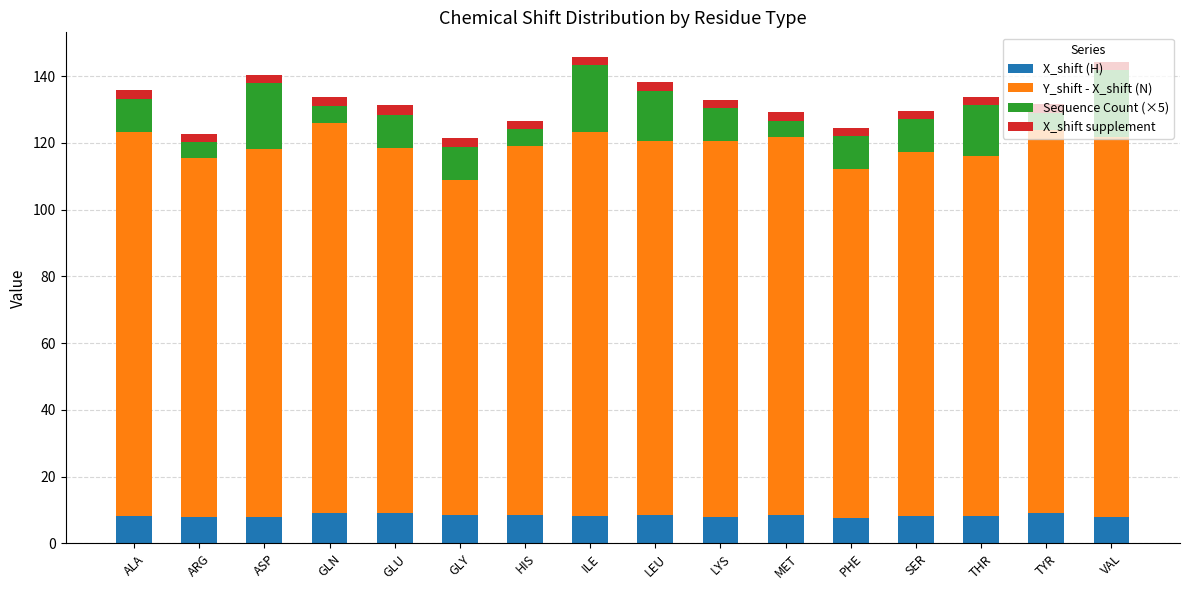

What is the maximum value for X_shift (H)?

9.2